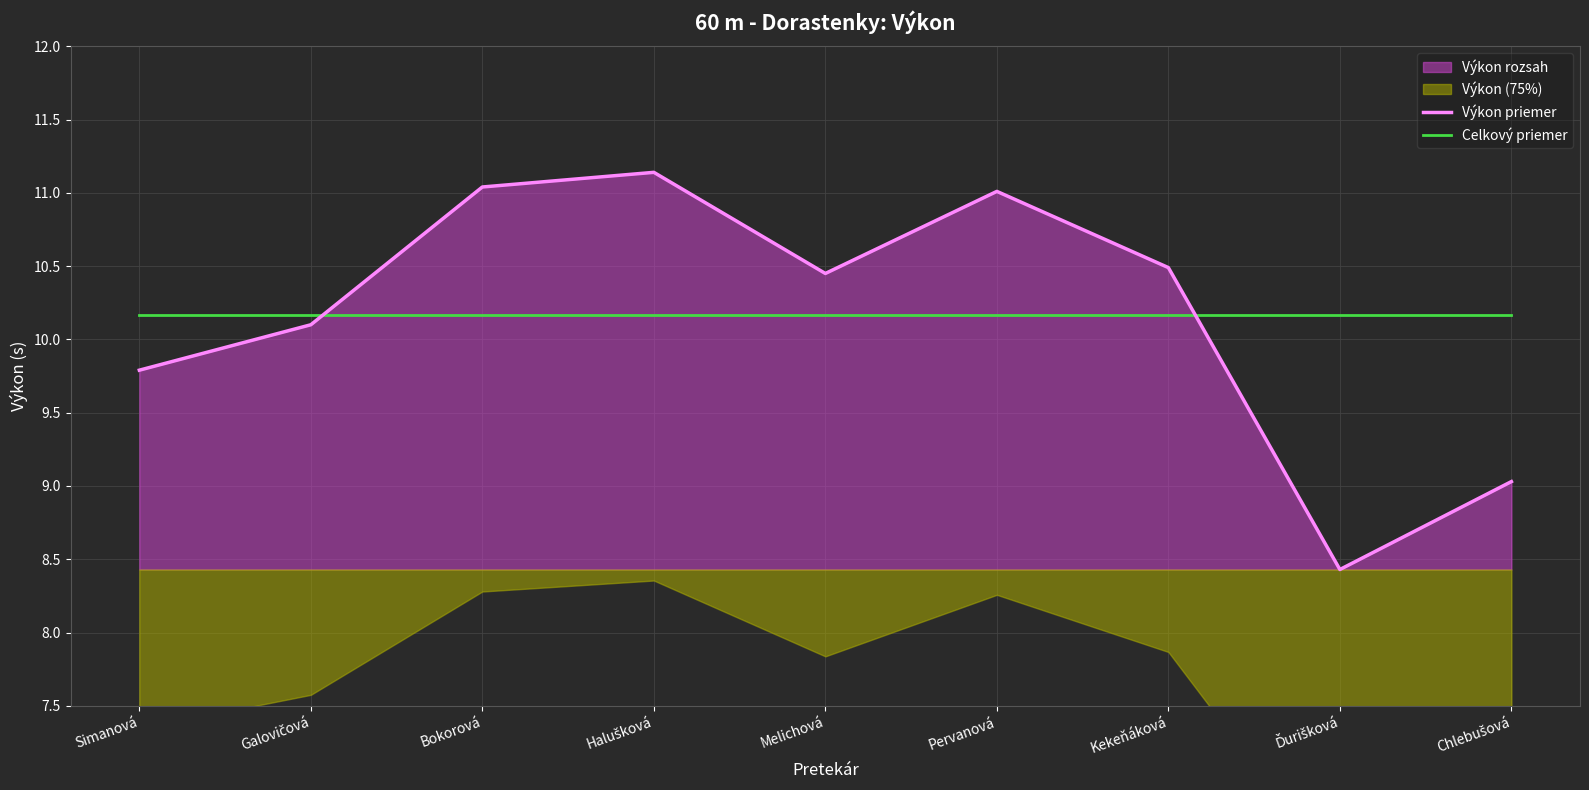

How many data points in Výkon priemer are above 10?

6